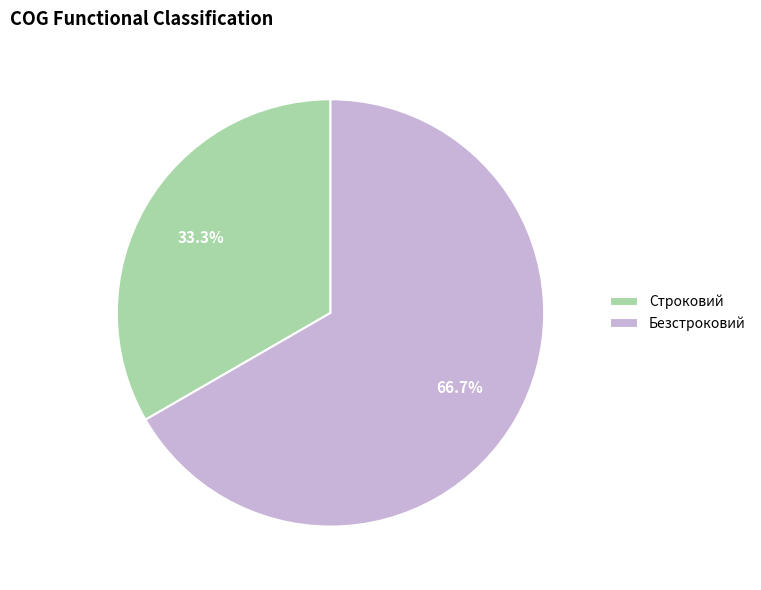

What percentage is the Безстроковий slice, to the nearest percent?

67%